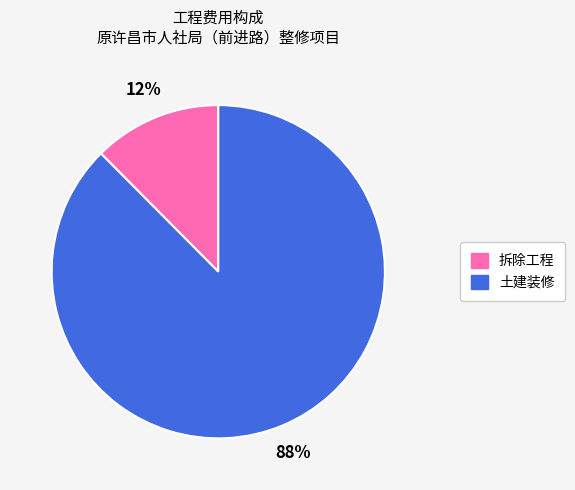

To the nearest percent, what portion does 土建装修 represent?

88%